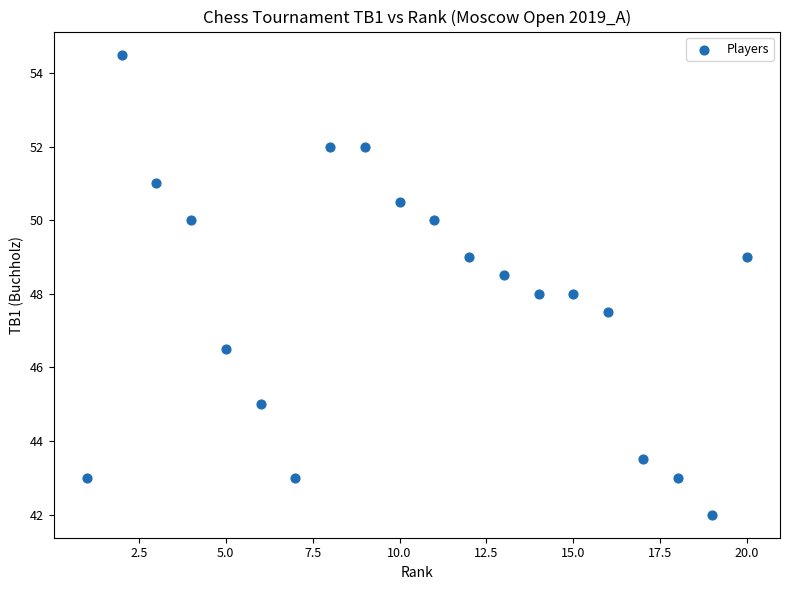

What is the range of X values (max minus min)?

19.0